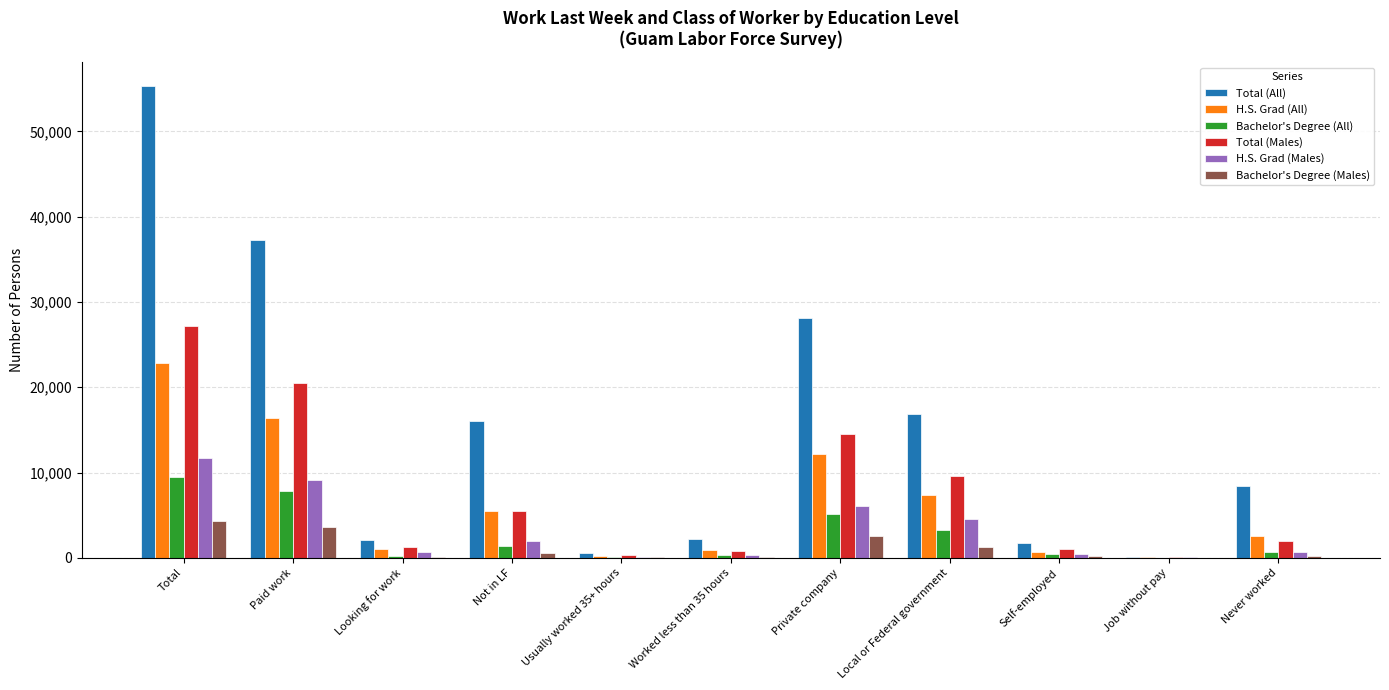

Which series has the largest total across all categories?

Total (All)